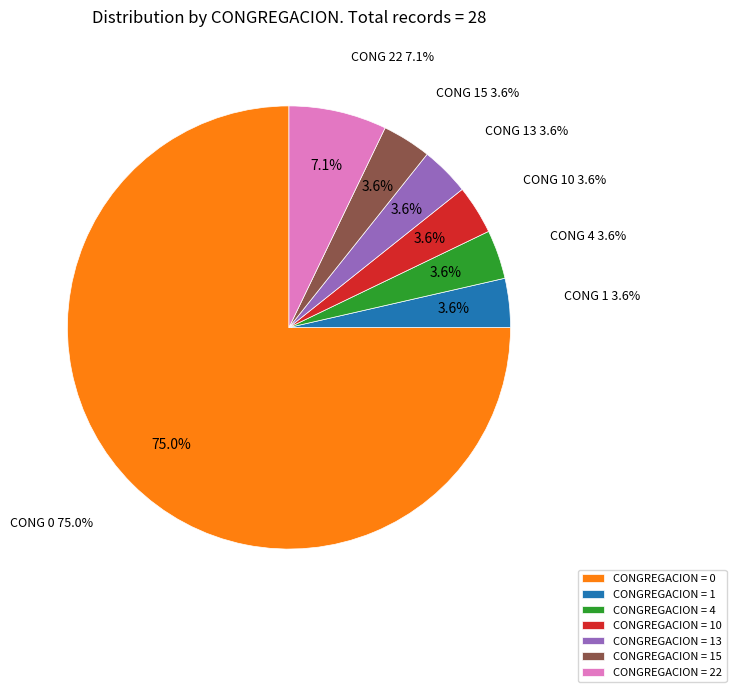

What percentage is the 1 slice, to the nearest percent?

4%